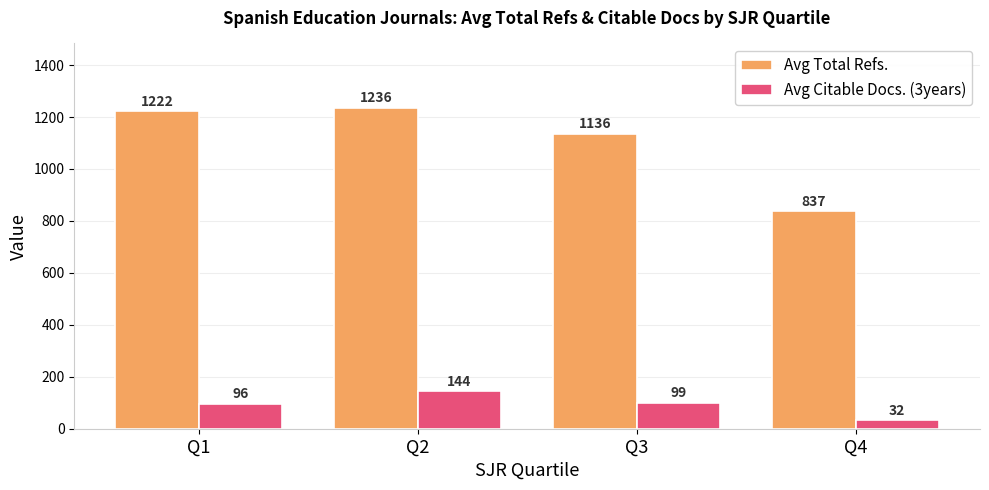

What is the difference between the maximum and minimum values in the Avg Total Refs. series?

399.2